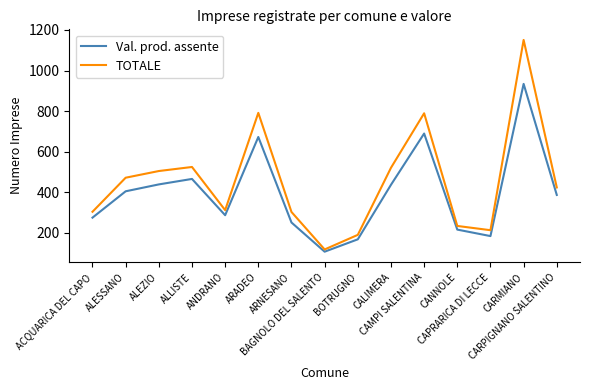

What is the smallest value displayed?

106